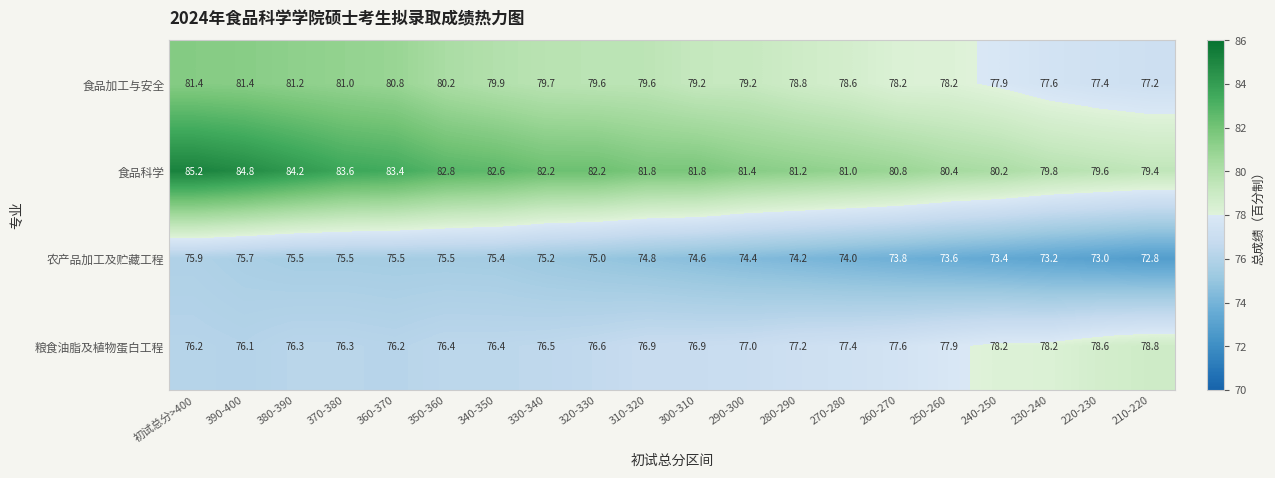

What is the sum of the 食品加工与安全 values at 220-230 and 280-290?

156.2